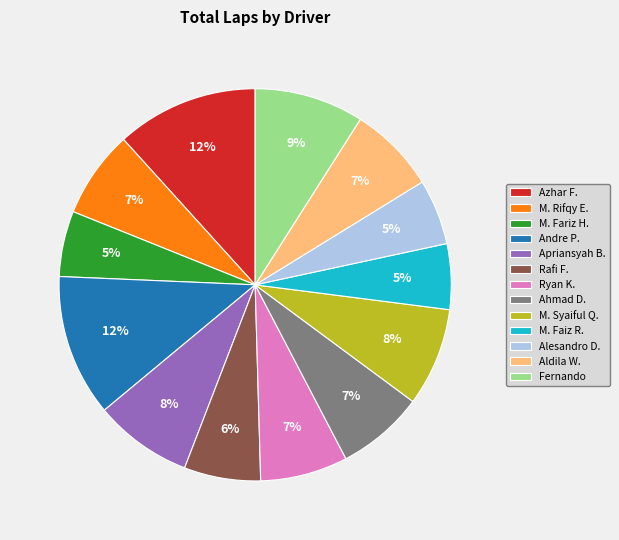

To the nearest percent, what is the difference between the M. Rifqy E. and Apriansyah B. slice percentages?

1%